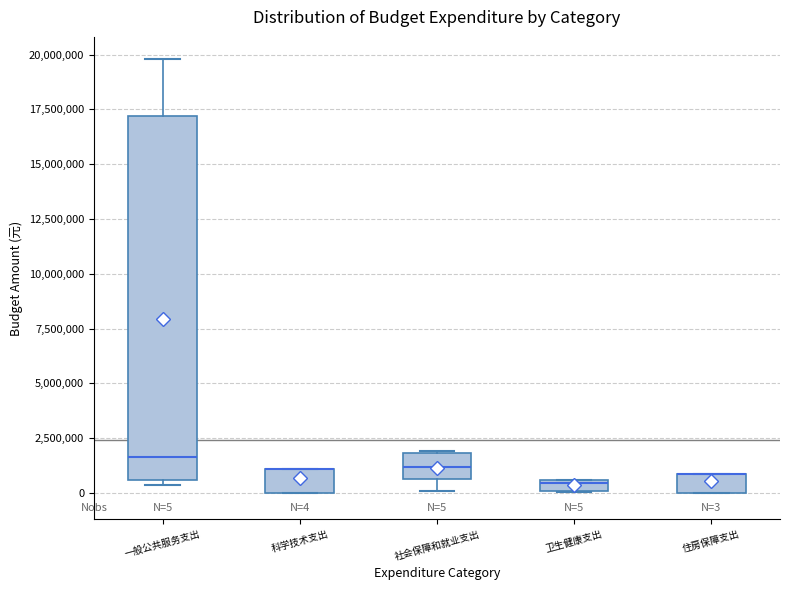

Comparing the boxes themselves (not the whiskers), which one is the tallest?

一般公共服务支出